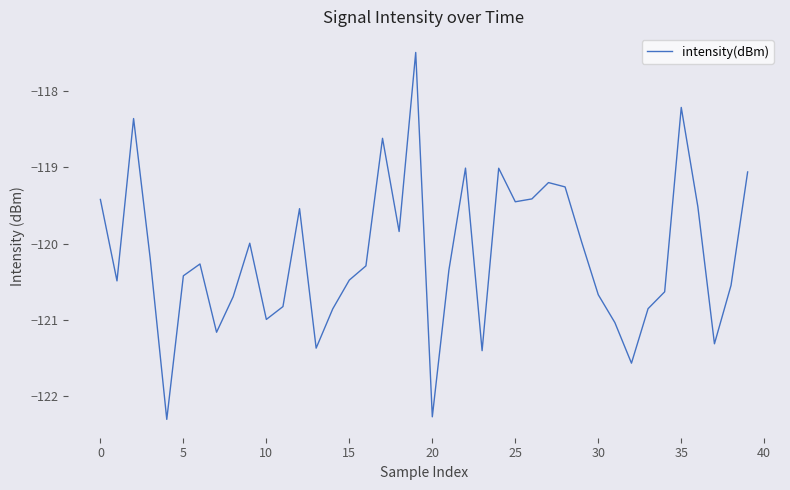

What is the maximum value shown in the chart?

-117.5